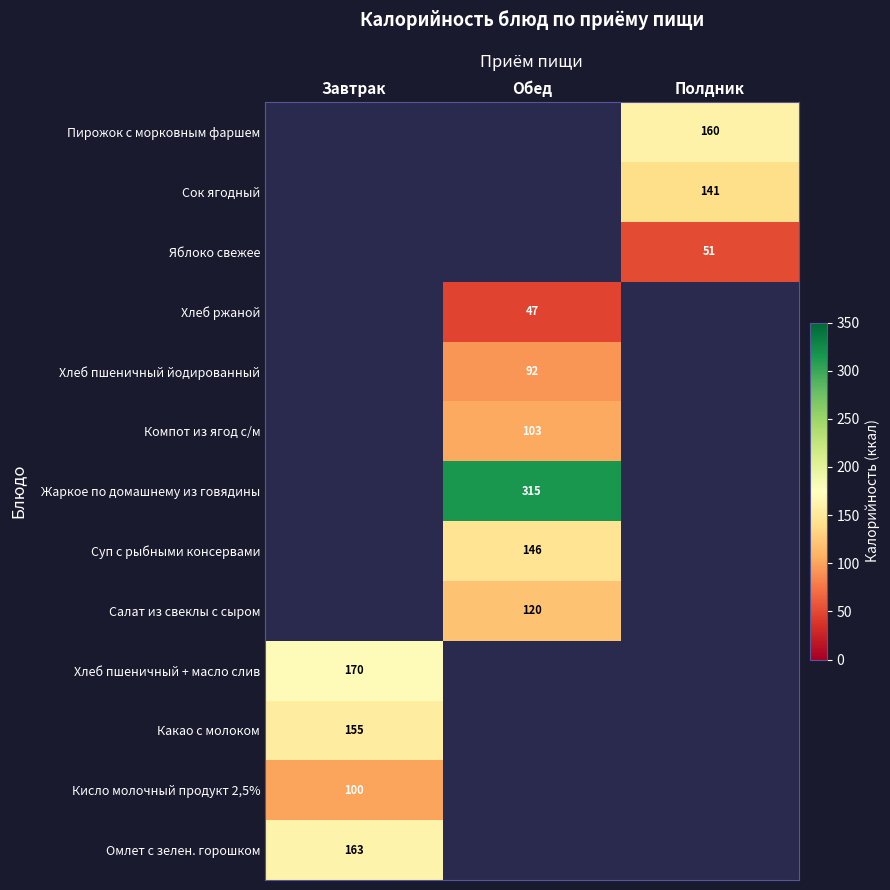

The Омлет с зелен. горошком series shows 275.9 at Завтрак. True or false?

False